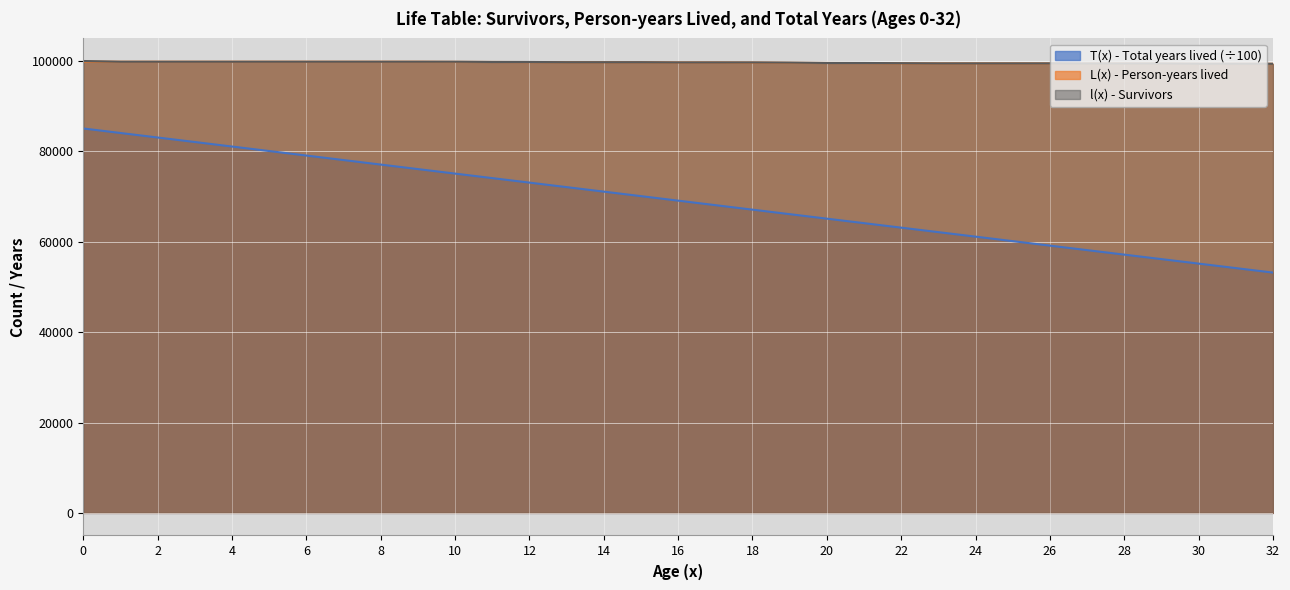

Which series changed the most between 1 and 17?

T(x) - Total years lived